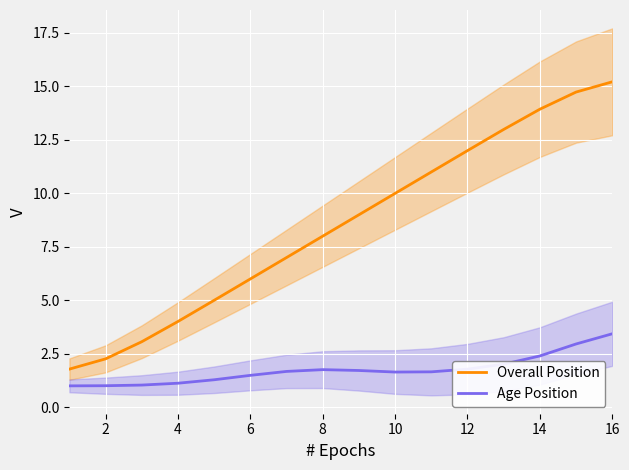

Is it true that Overall Position equals 22.8 at 16?

False